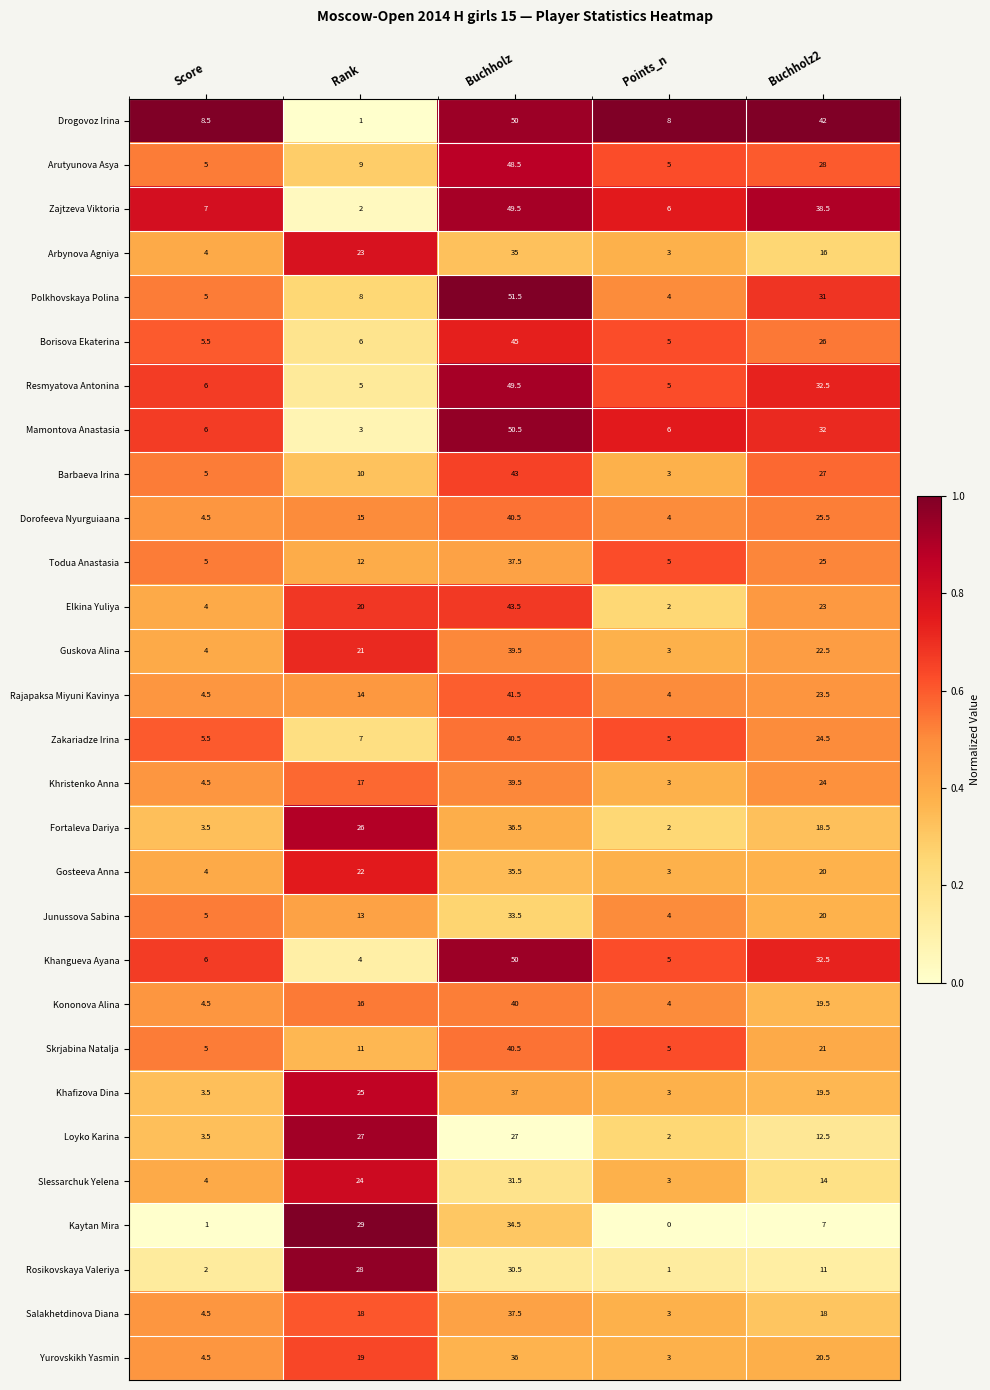

At which category is the sum across all series the highest?

Buchholz